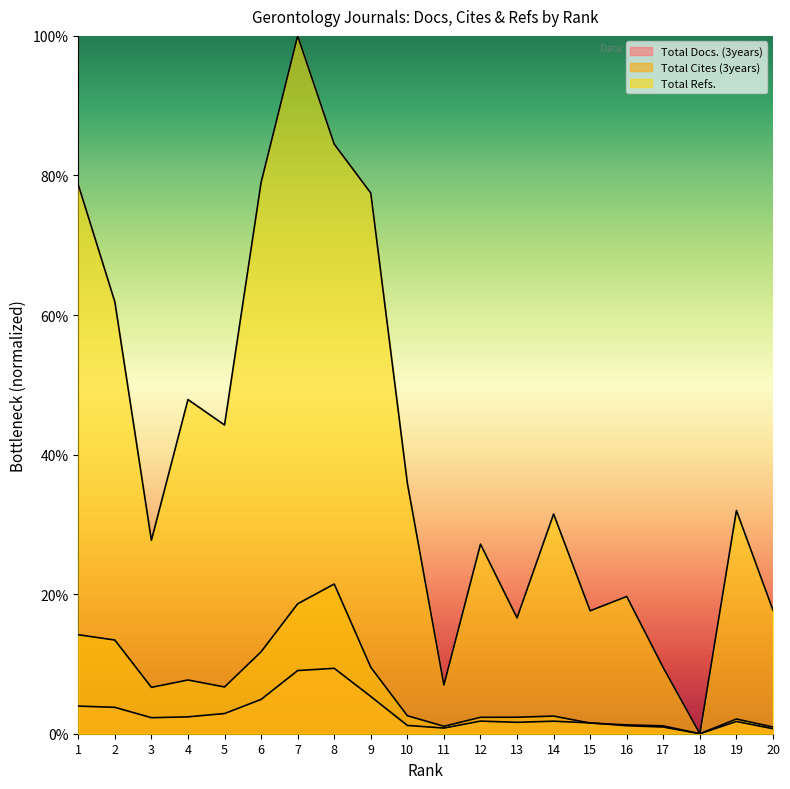

True or false: Total Refs. and Total Docs. (3years) cross at least once.

False